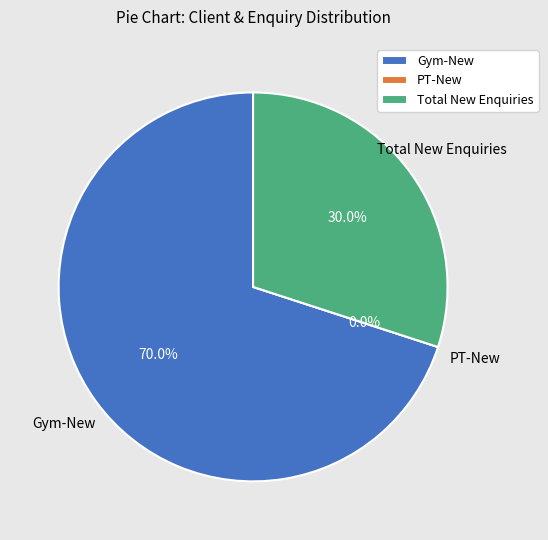

How many slices are in this pie chart?

3